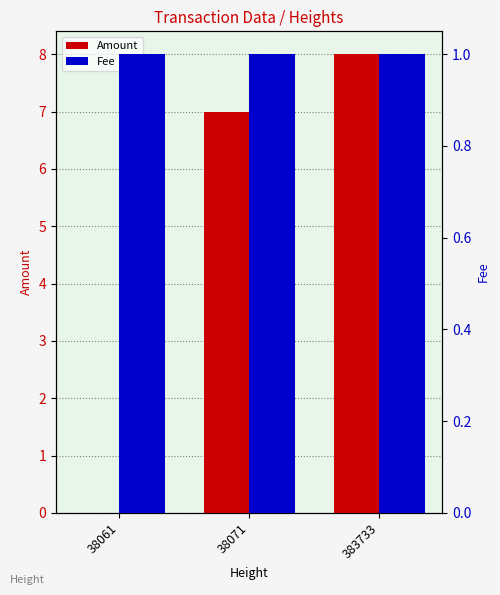

How many series are shown in this chart?

2